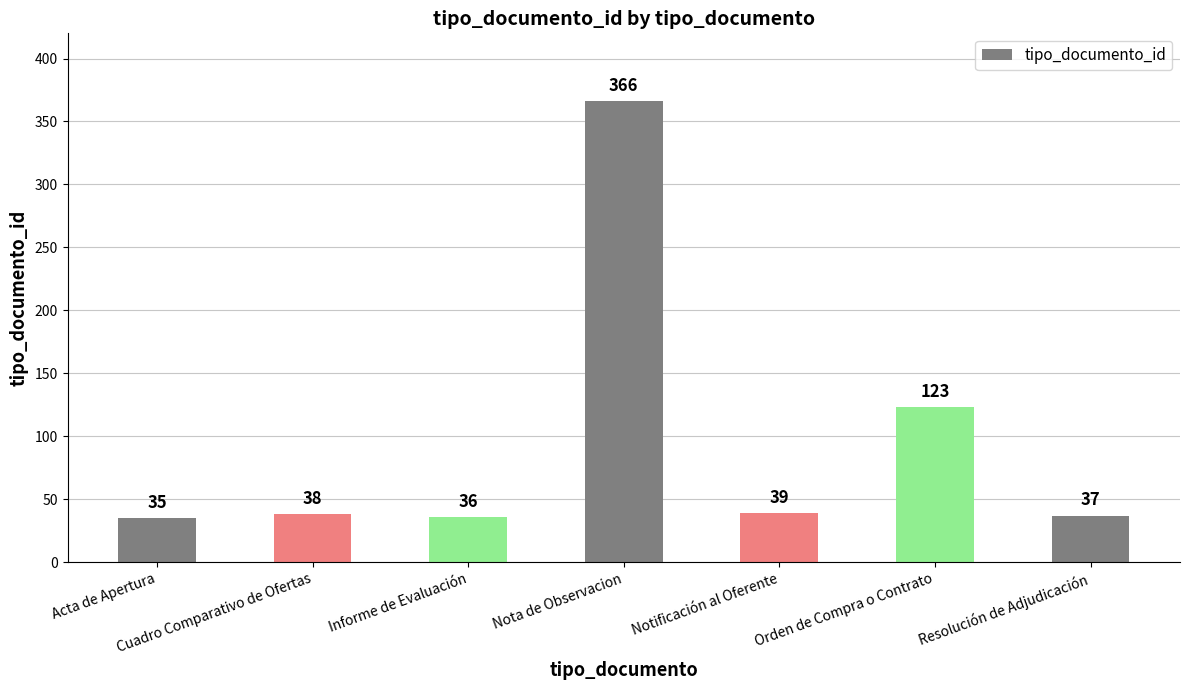

What is the difference between the maximum and minimum values?

331